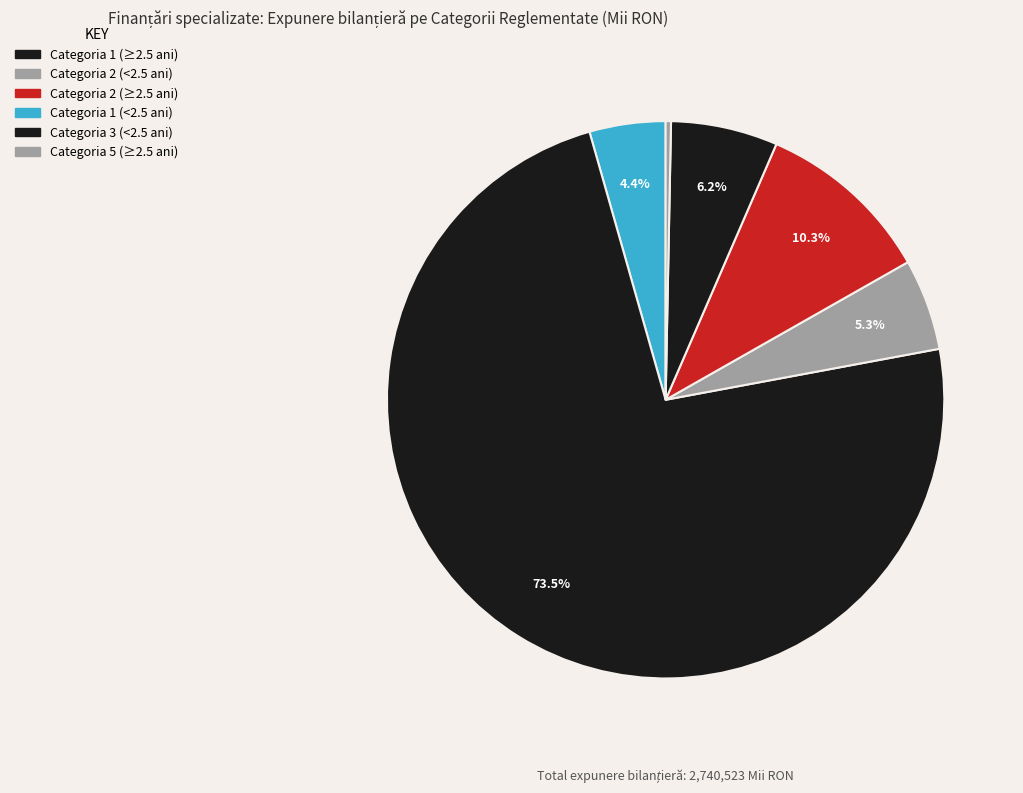

To the nearest percent, what is the difference between the largest and smallest slice percentages?

74%